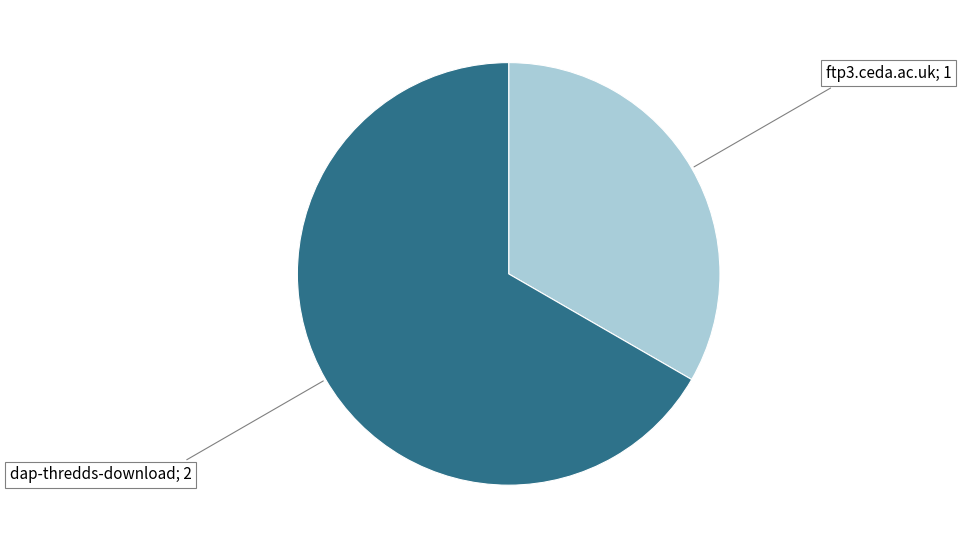

Is there a majority slice in this chart?

Yes